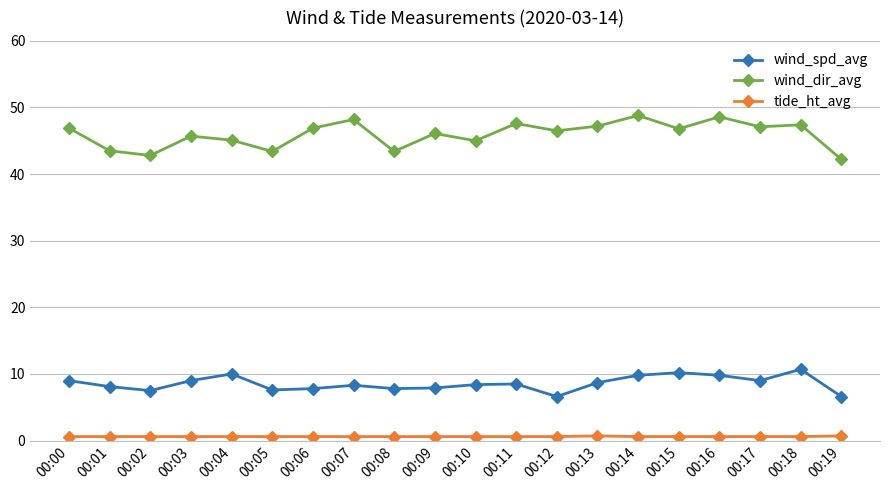

What is the value of the wind_spd_avg point at the 17th from the left?

9.8